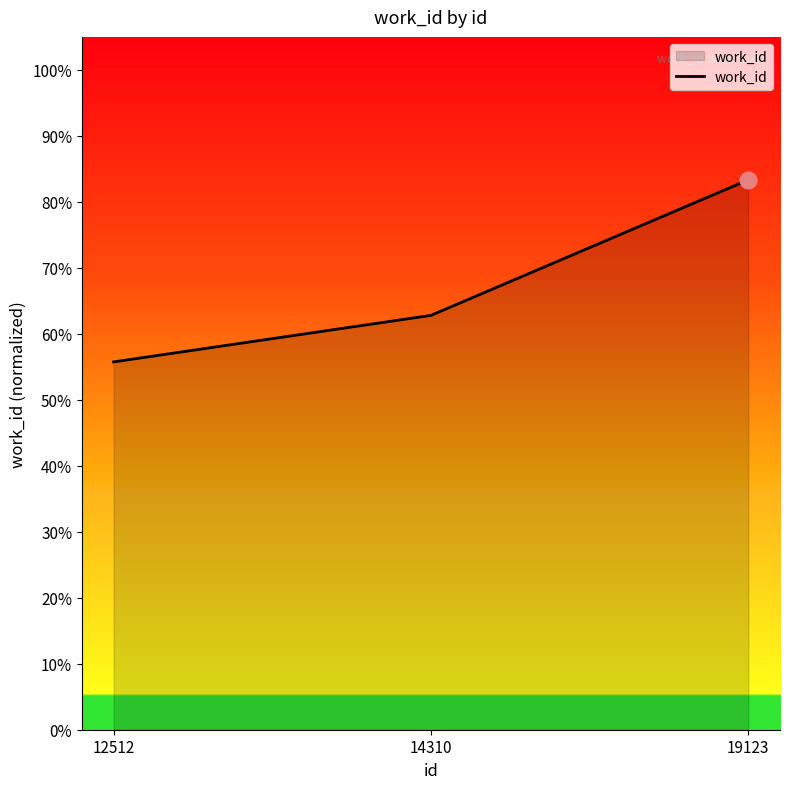

What is the greatest value displayed?

0.8